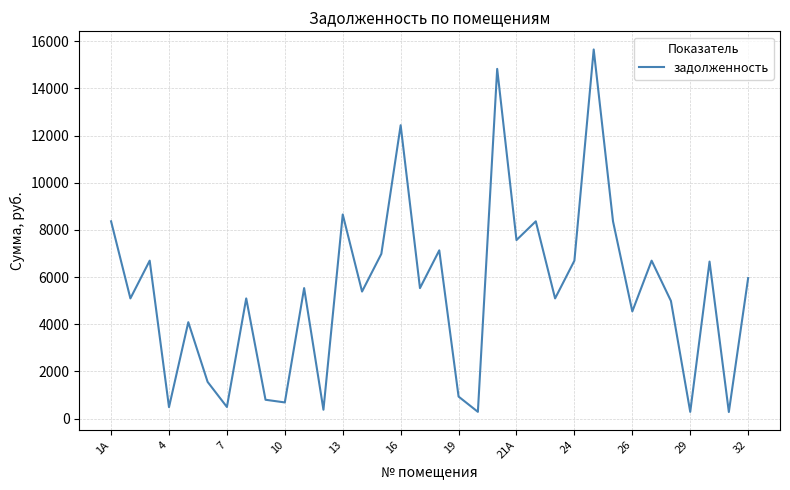

What is the difference between the maximum and minimum values?

15377.5